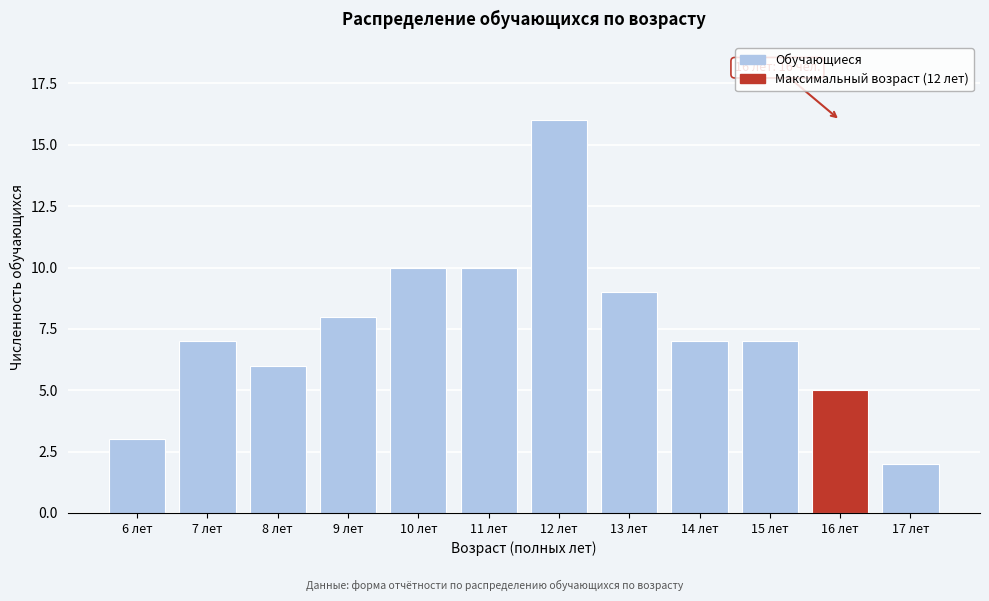

Reading left to right, transcribe all the data shown in this chart.

6 лет=3	7 лет=7	8 лет=6	9 лет=8	10 лет=10	11 лет=10	12 лет=16	13 лет=9	14 лет=7	15 лет=7	16 лет=5	17 лет=2